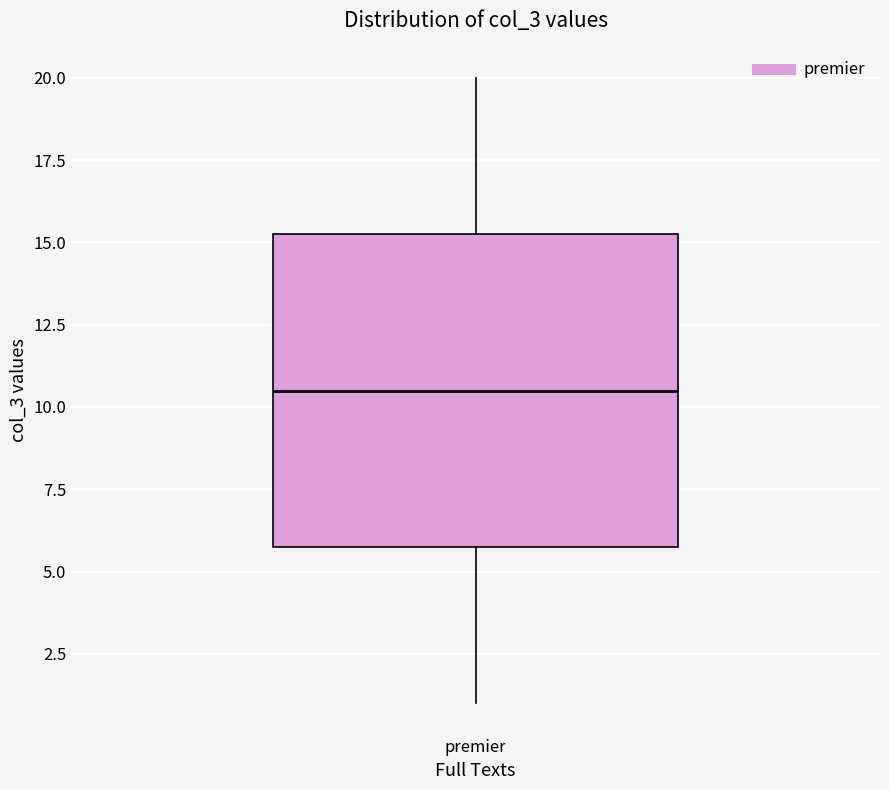

Where is the lower edge of the box for premier on the y-axis? The values are not printed on the chart, so give them approximately, as read against the axis.

6.0